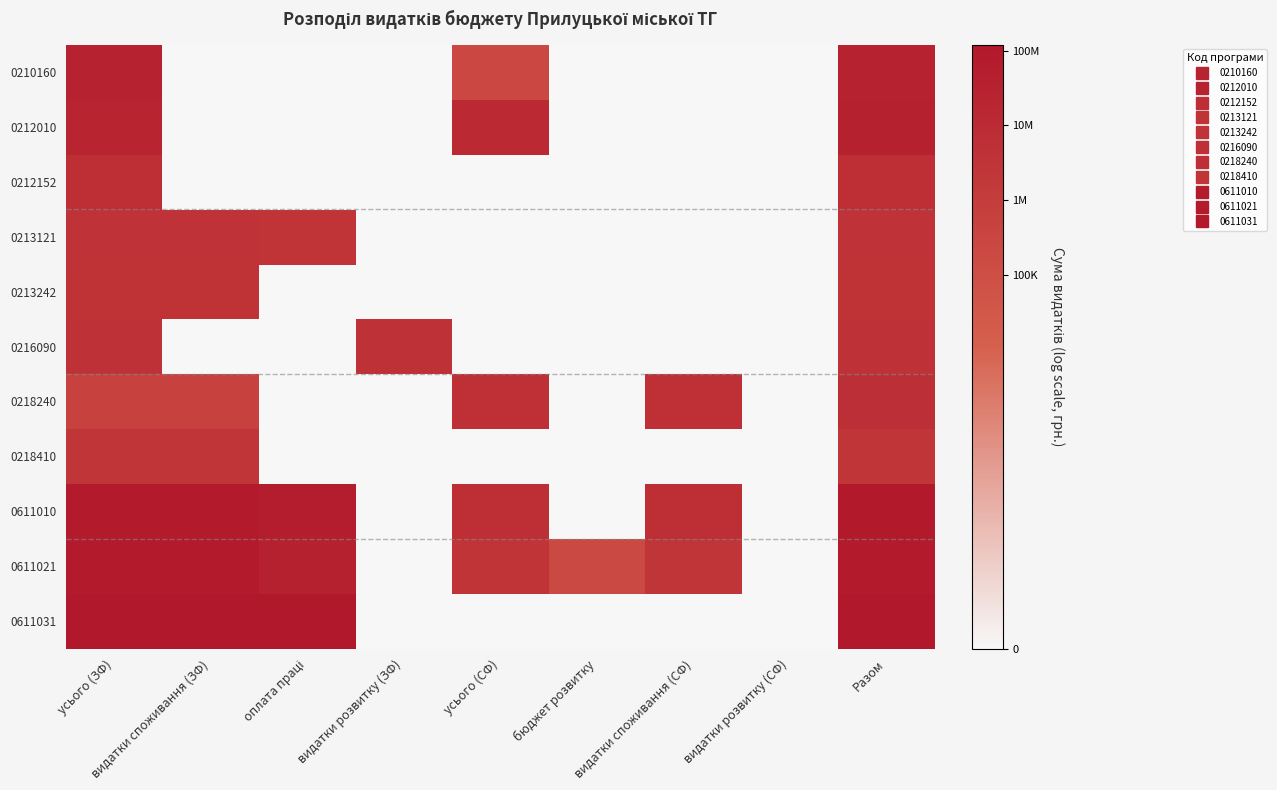

Reading right to left, extract all data points from this chart.

0210160: Разом=17.2	видатки розвитку (СФ)=0.0	видатки споживання (СФ)=0.0	бюджет розвитку=0.0	усього (СФ)=12.3	видатки розвитку (ЗФ)=0.0	оплата праці=0.0	видатки споживання (ЗФ)=0.0	усього (ЗФ)=17.2
0212010: Разом=17.4	видатки розвитку (СФ)=0.0	видатки споживання (СФ)=0.0	бюджет розвитку=0.0	усього (СФ)=16.2	видатки розвитку (ЗФ)=0.0	оплата праці=0.0	видатки споживання (ЗФ)=0.0	усього (ЗФ)=17.0
0212152: Разом=15.7	видатки розвитку (СФ)=0.0	видатки споживання (СФ)=0.0	бюджет розвитку=0.0	усього (СФ)=0.0	видатки розвитку (ЗФ)=0.0	оплата праці=0.0	видатки споживання (ЗФ)=0.0	усього (ЗФ)=15.7
0213121: Разом=15.0	видатки розвитку (СФ)=0.0	видатки споживання (СФ)=0.0	бюджет розвитку=0.0	усього (СФ)=0.0	видатки розвитку (ЗФ)=0.0	оплата праці=14.9	видатки споживання (ЗФ)=15.0	усього (ЗФ)=15.0
0213242: Разом=15.1	видатки розвитку (СФ)=0.0	видатки споживання (СФ)=0.0	бюджет розвитку=0.0	усього (СФ)=0.0	видатки розвитку (ЗФ)=0.0	оплата праці=0.0	видатки споживання (ЗФ)=15.1	усього (ЗФ)=15.1
0216090: Разом=15.3	видатки розвитку (СФ)=0.0	видатки споживання (СФ)=0.0	бюджет розвитку=0.0	усього (СФ)=0.0	видатки розвитку (ЗФ)=15.3	оплата праці=0.0	видатки споживання (ЗФ)=0.0	усього (ЗФ)=15.3
0218240: Разом=15.5	видатки розвитку (СФ)=0.0	видатки споживання (СФ)=15.4	бюджет розвитку=0.0	усього (СФ)=15.4	видатки розвитку (ЗФ)=0.0	оплата праці=0.0	видатки споживання (ЗФ)=13.1	усього (ЗФ)=13.1
0218410: Разом=14.8	видатки розвитку (СФ)=0.0	видатки споживання (СФ)=0.0	бюджет розвитку=0.0	усього (СФ)=0.0	видатки розвитку (ЗФ)=0.0	оплата праці=0.0	видатки споживання (ЗФ)=14.8	усього (ЗФ)=14.8
0611010: Разом=18.4	видатки розвитку (СФ)=0.0	видатки споживання (СФ)=15.8	бюджет розвитку=0.0	усього (СФ)=15.8	видатки розвитку (ЗФ)=0.0	оплата праці=17.8	видатки споживання (ЗФ)=18.3	усього (ЗФ)=18.3
0611021: Разом=18.2	видатки розвитку (СФ)=0.0	видатки споживання (СФ)=14.8	бюджет розвитку=12.2	усього (СФ)=14.8	видатки розвитку (ЗФ)=0.0	оплата праці=17.4	видатки споживання (ЗФ)=18.2	усього (ЗФ)=18.2
0611031: Разом=18.5	видатки розвитку (СФ)=0.0	видатки споживання (СФ)=0.0	бюджет розвитку=0.0	усього (СФ)=0.0	видатки розвитку (ЗФ)=0.0	оплата праці=18.5	видатки споживання (ЗФ)=18.5	усього (ЗФ)=18.5